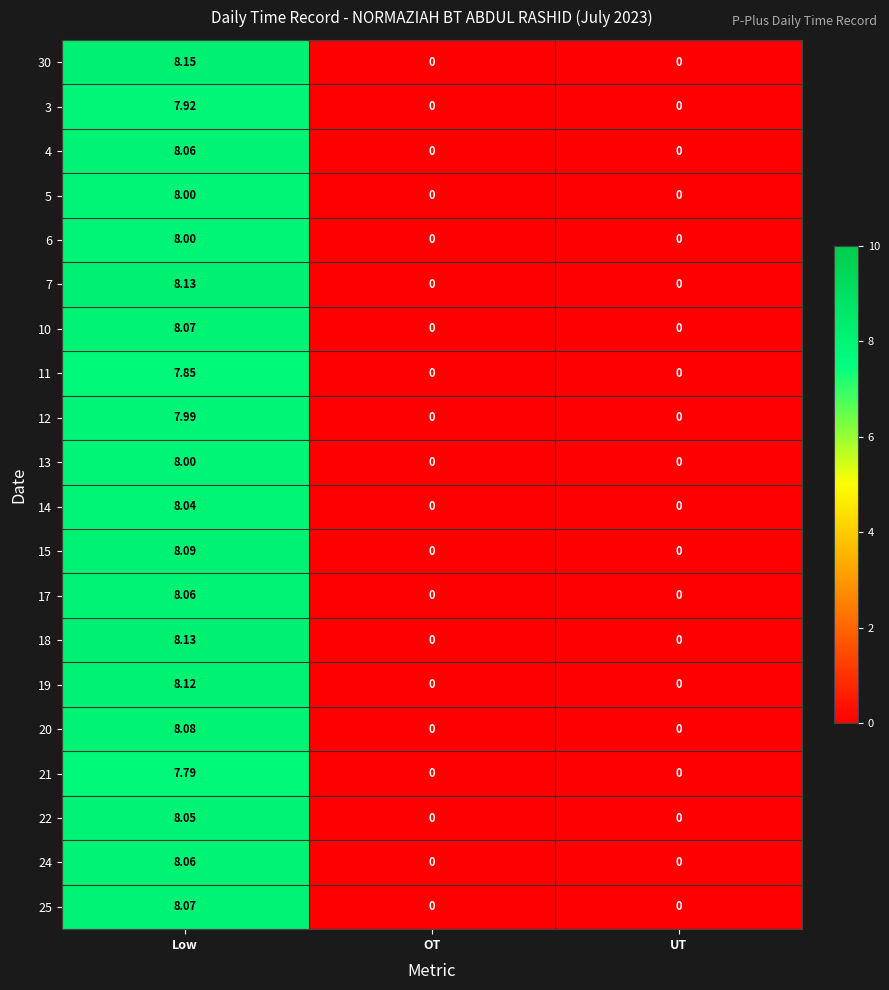

At which category is the sum across all series the highest?

Low